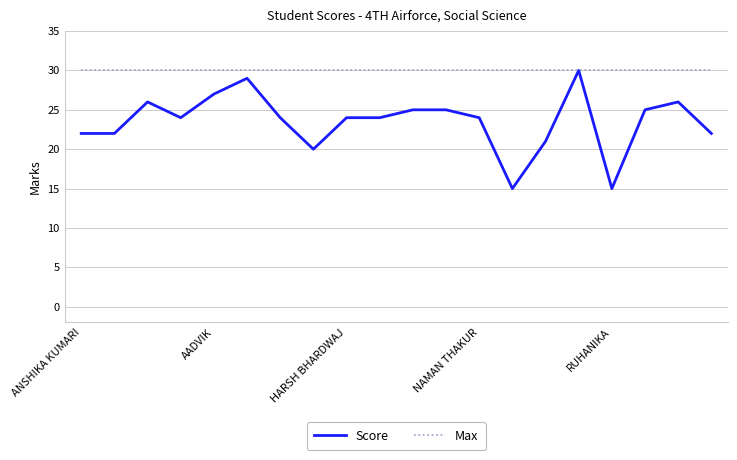

Rank the series by their average value, from lowest to highest.

Score, Max